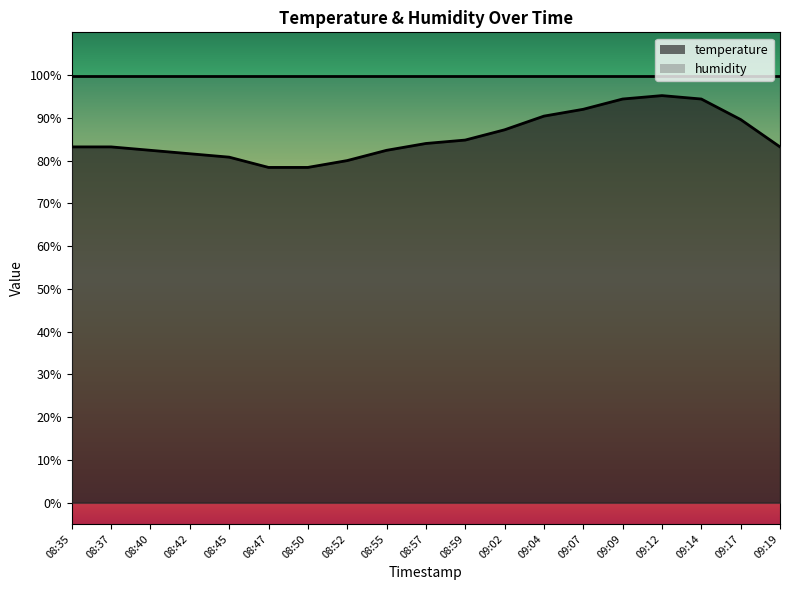

Reading left to right, extract all data points from this chart.

08:35=83.2	08:37=83.2	08:40=82.4	08:42=81.6	08:45=80.8	08:47=78.4	08:50=78.4	08:52=80.0	08:55=82.4	08:57=84.0	08:59=84.8	09:02=87.2	09:04=90.4	09:07=92.0	09:09=94.4	09:12=95.2	09:14=94.4	09:17=89.6	09:19=83.2